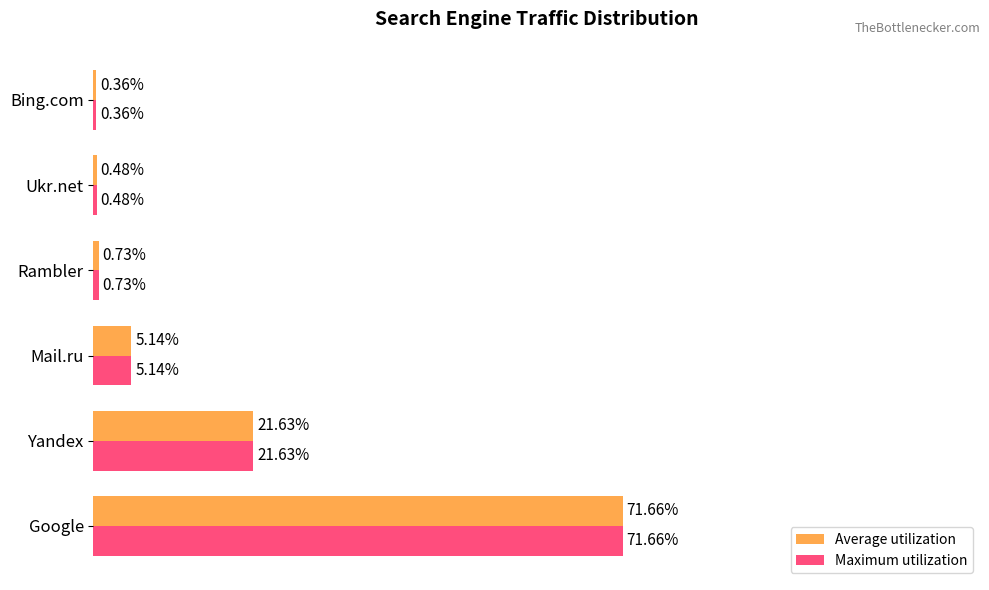

Where is Average utilization nearest to the value 36?

Yandex